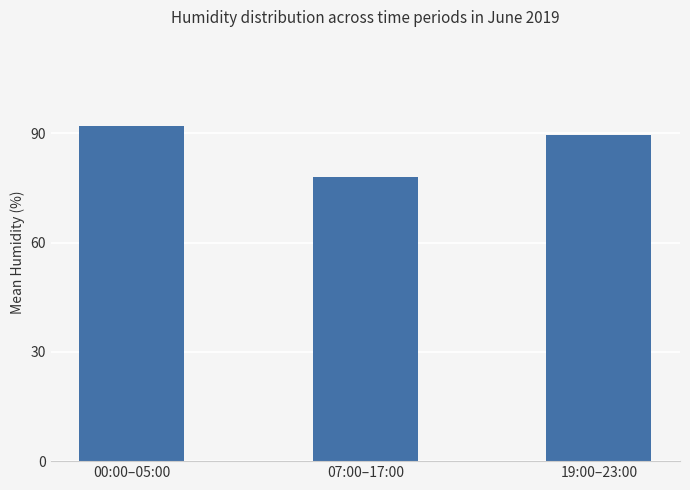

What is the difference between the values at 07:00–17:00 and 00:00–05:00?

13.9